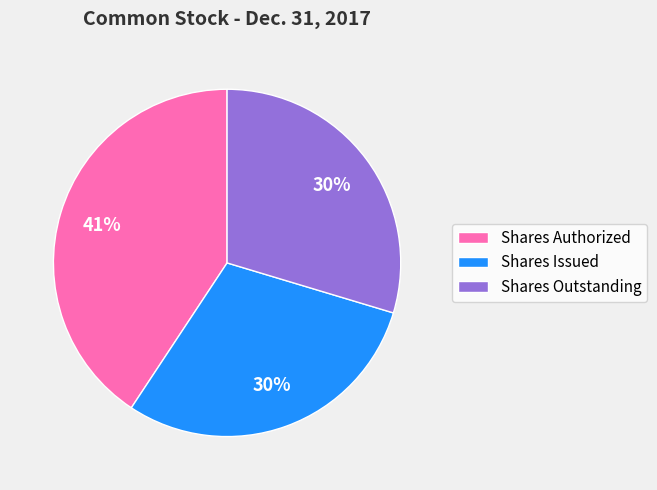

Count the number of slices in the pie.

3